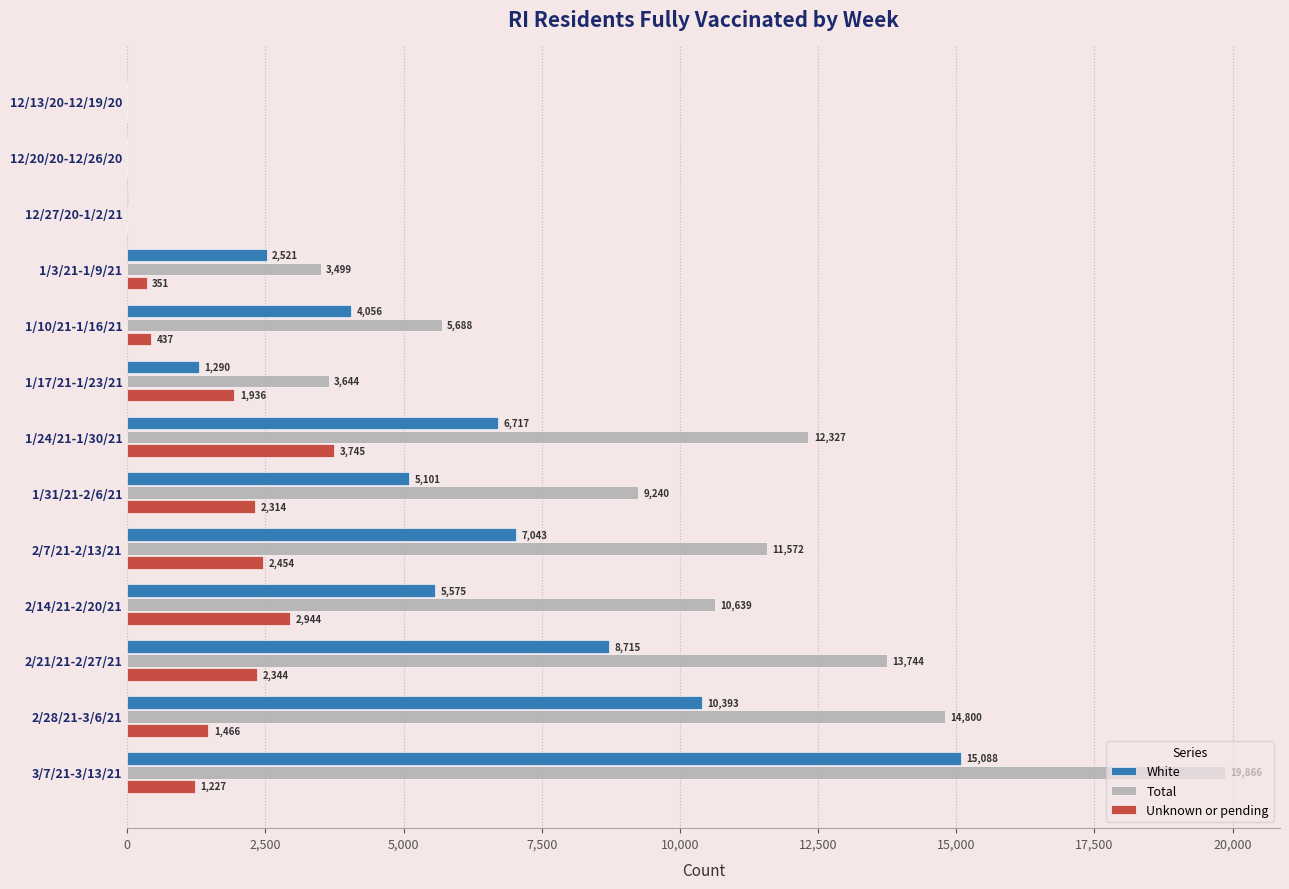

Which series has the widest spread of values?

Total